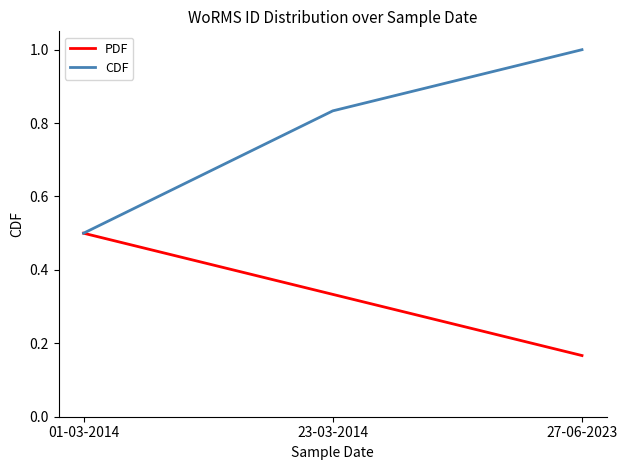

Which label corresponds to the smallest value in the chart?

27-06-2023